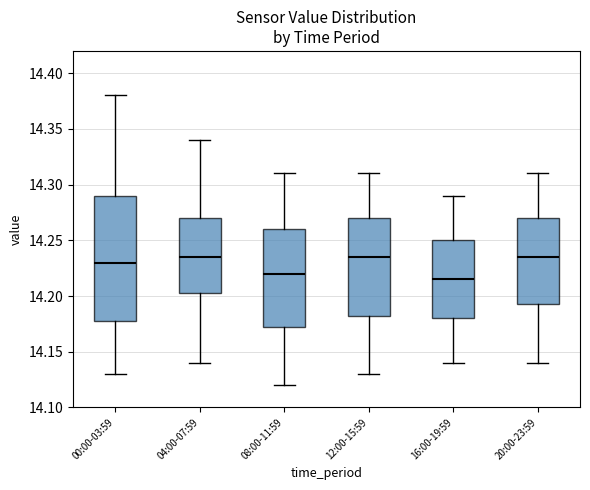

Which box's median line is the lowest?

16:00-19:59